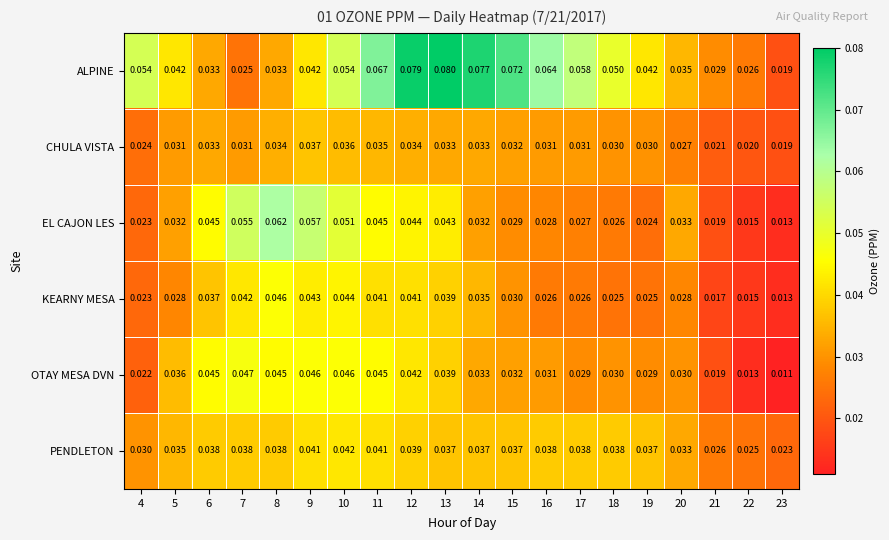

Which series has the largest total across all categories?

ALPINE